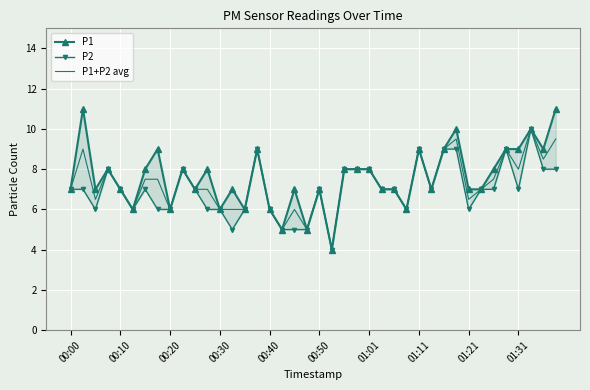

The value of P1+P2 avg at 00:30 is 6.0. True or false?

True